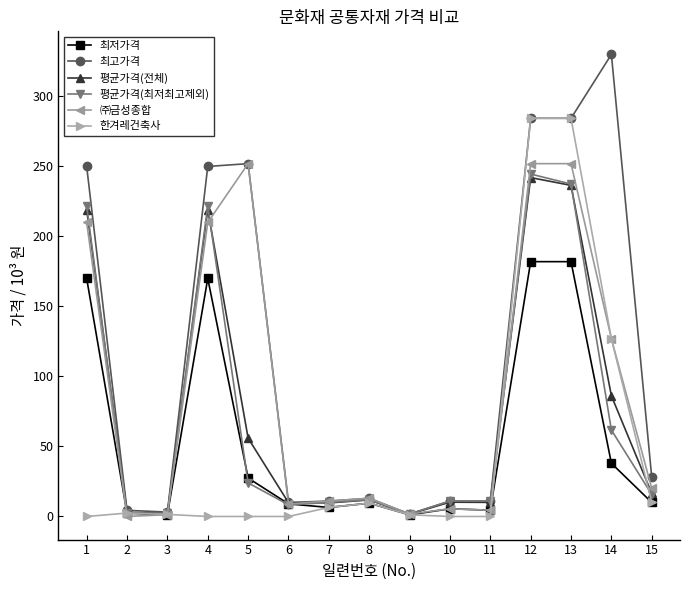

At which category does 평균가격(전체) reach its first local peak?

4